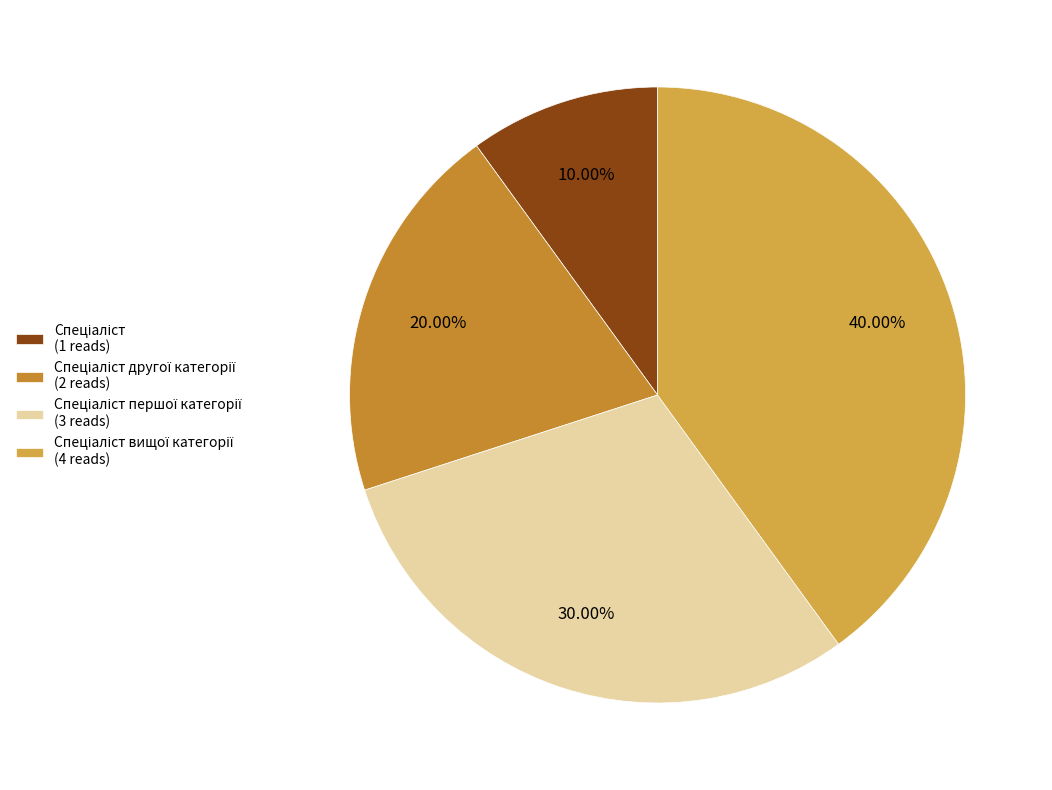

To the nearest percent, what is the difference between the largest and smallest slice percentages?

30%